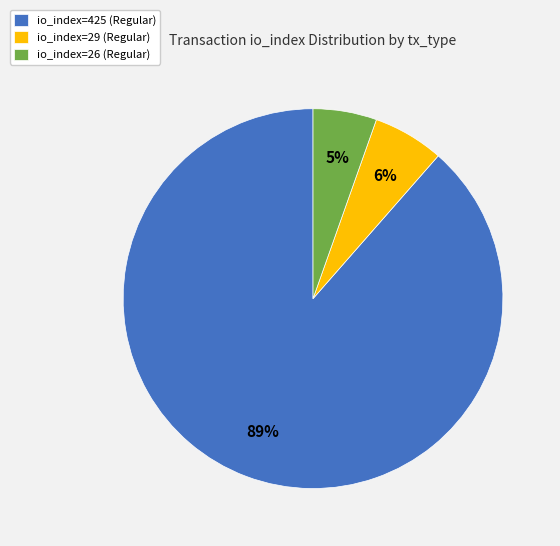

Which category has the smallest portion of the pie?

io_index=26 (Regular)